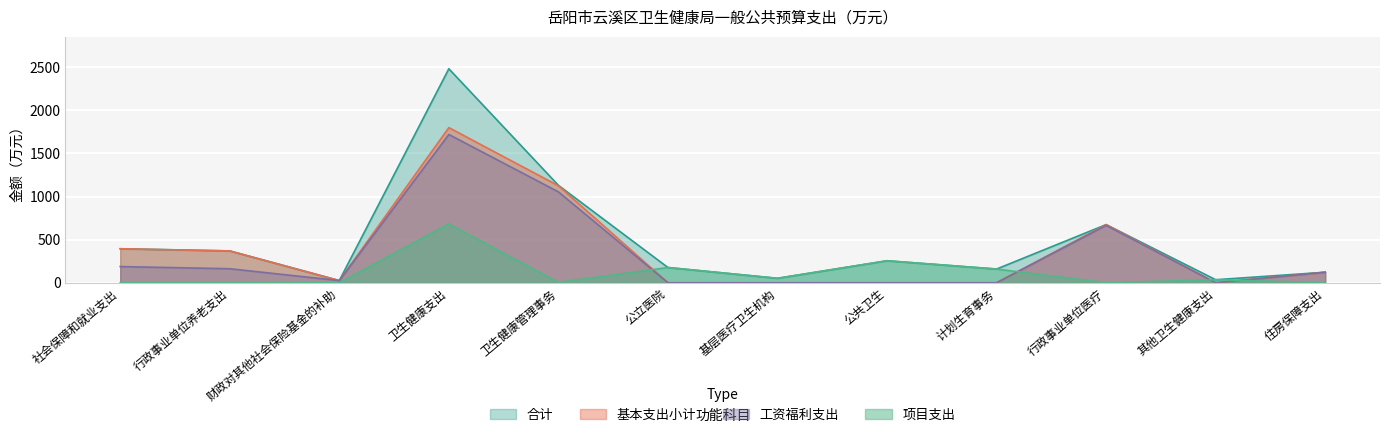

True or false: 工资福利支出 has more than 2 interior local peaks.

False